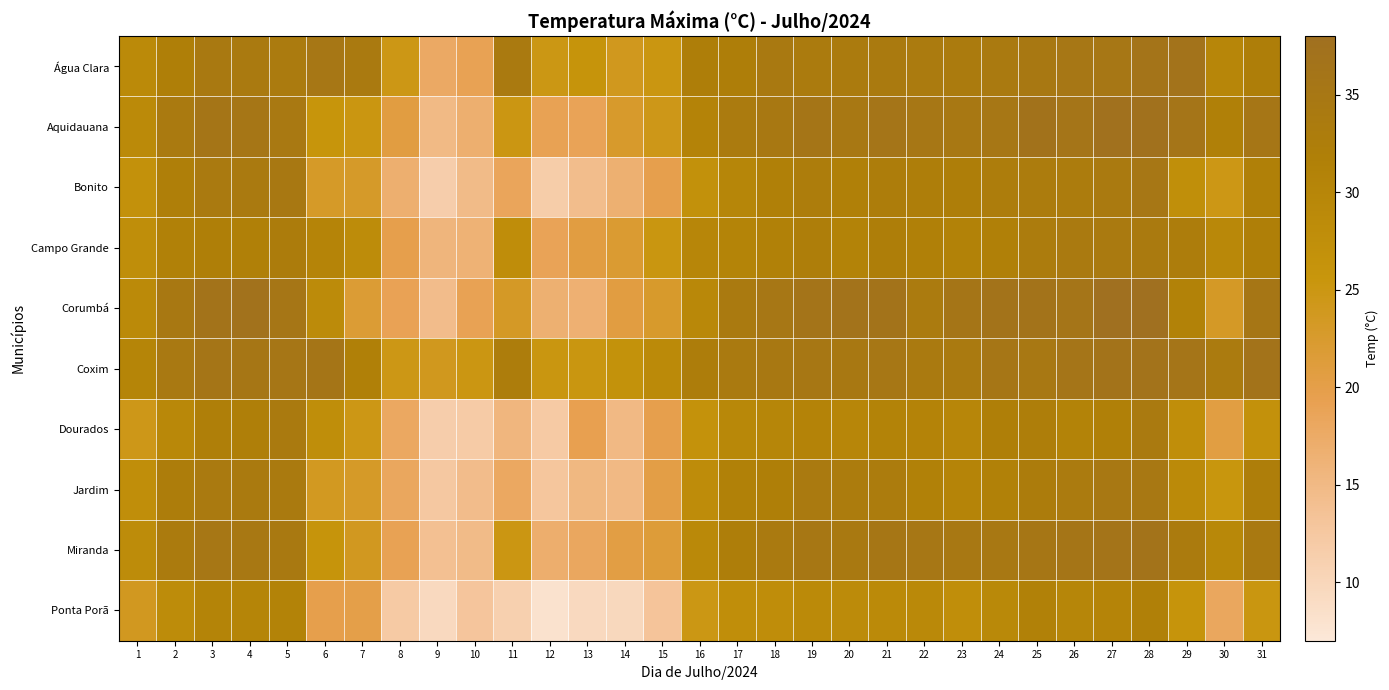

How many data points does each series have?

31